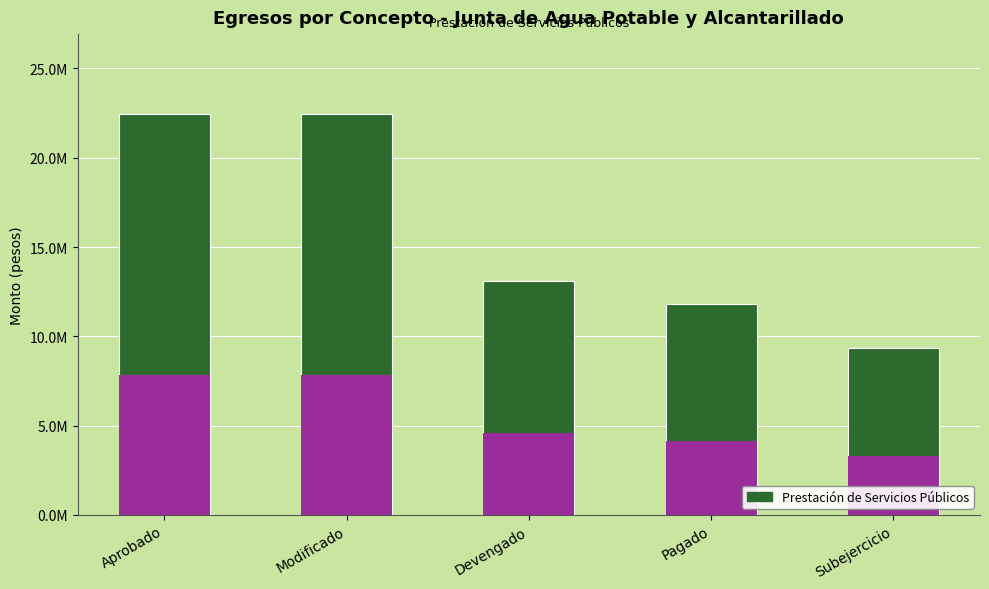

Which label corresponds to the smallest value in the chart?

Subejercicio